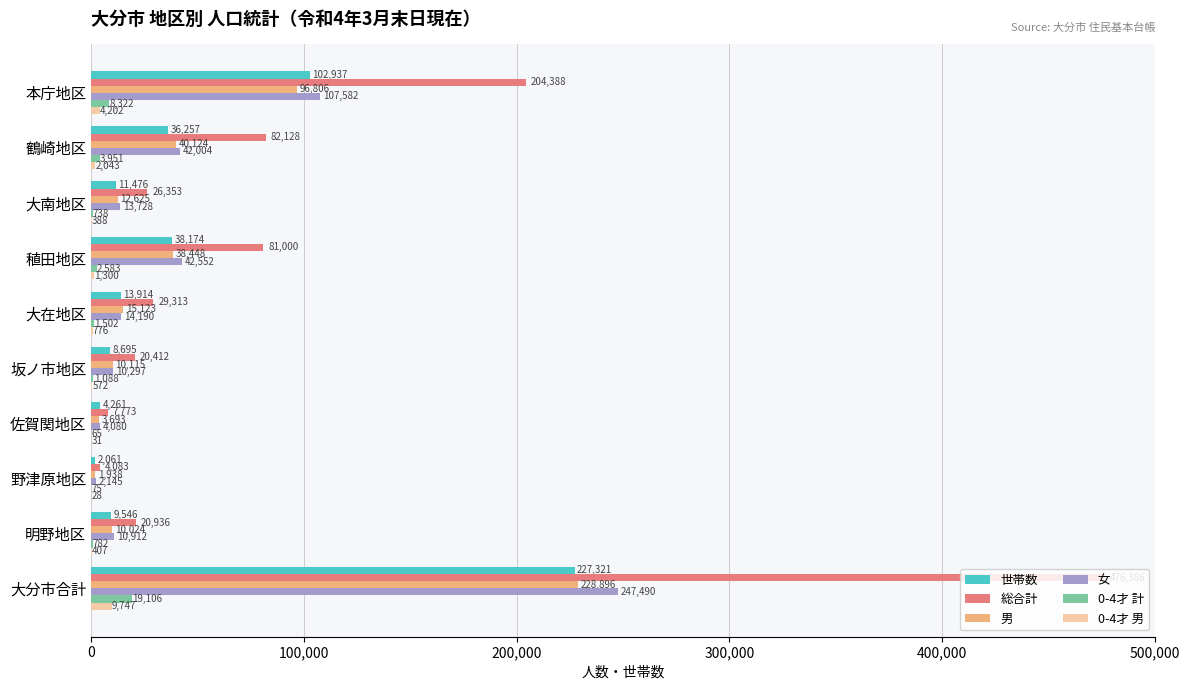

Is it true that 総合計 equals 20412 at 坂ノ市地区?

True